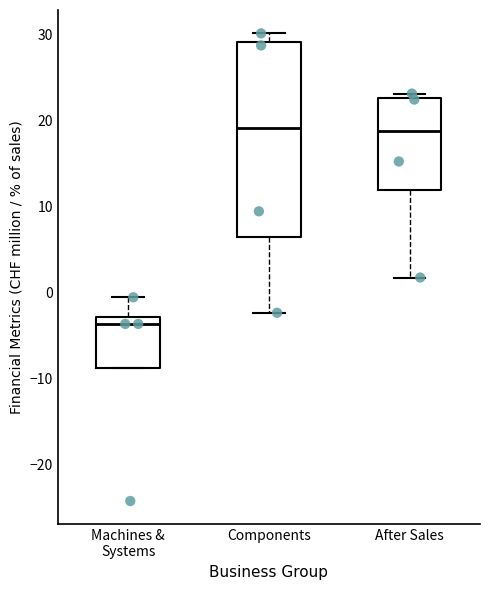

Which box has the lowest median line?

Machines & Systems